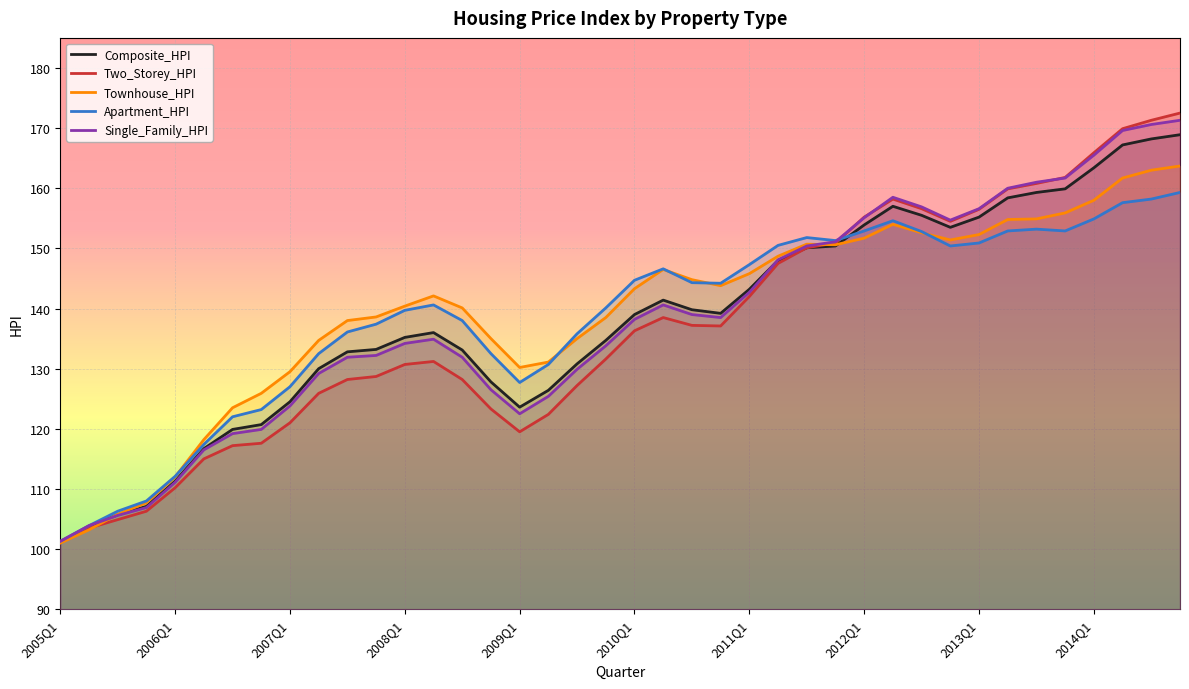

Which series has the widest spread of values?

Two_Storey_HPI